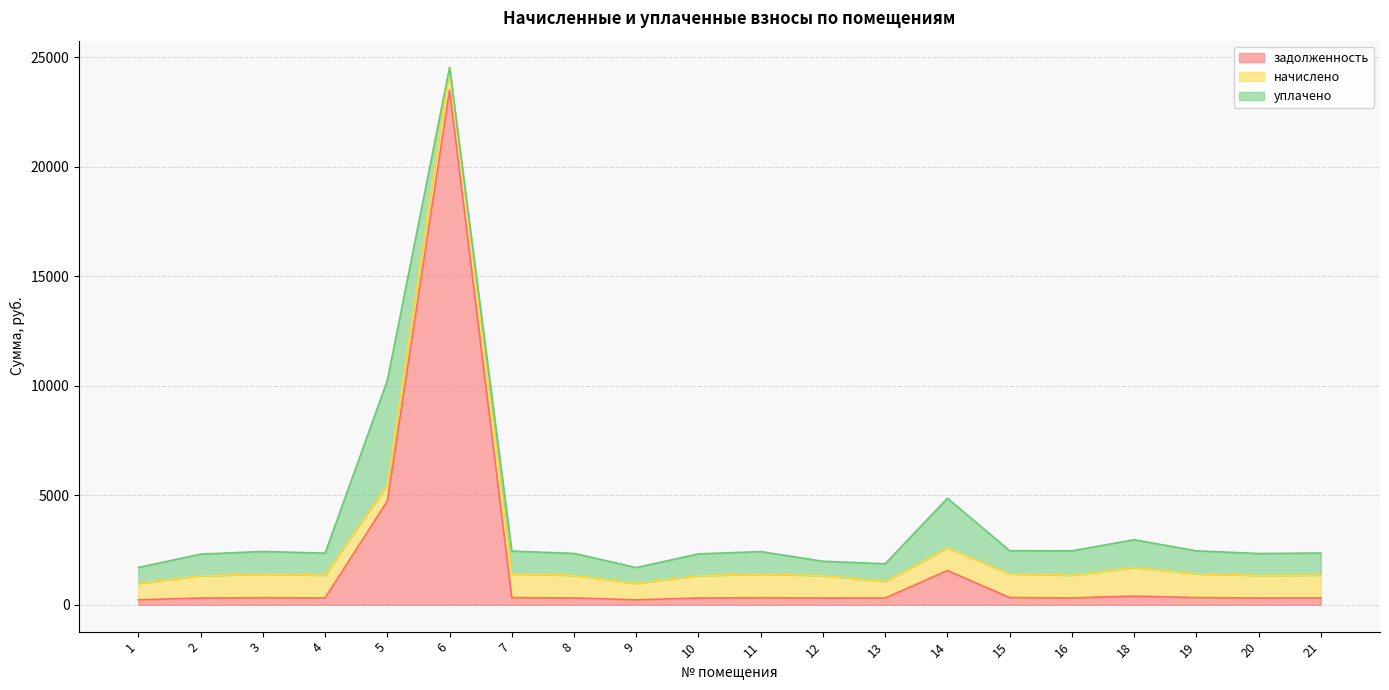

Where is the first local maximum for уплачено?

3